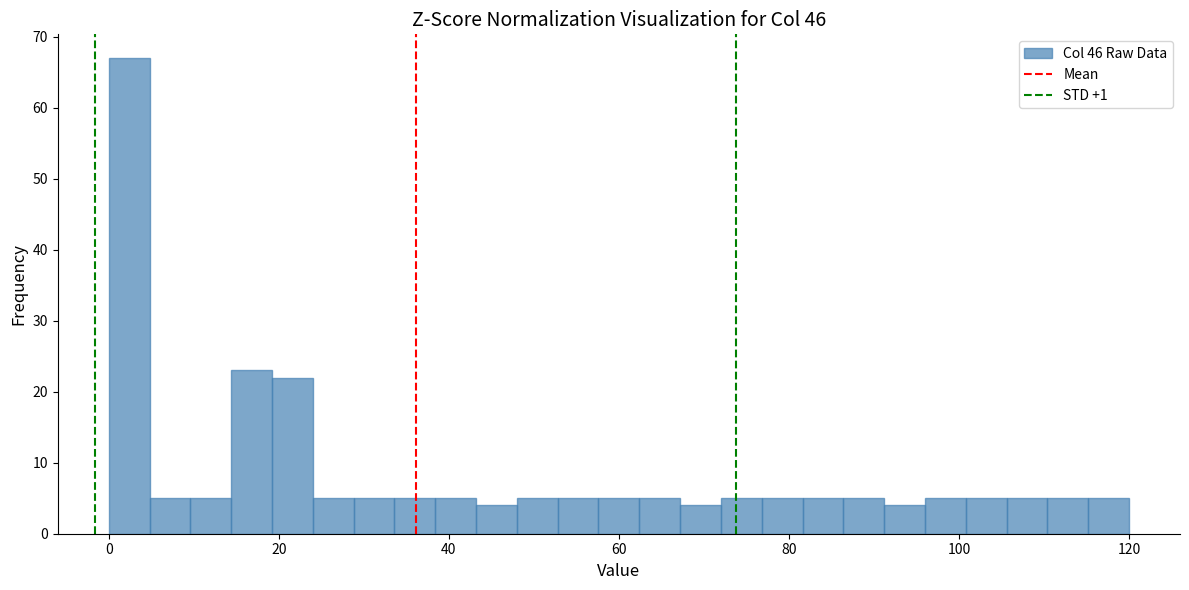

Around what value on the x-axis is the tallest bar? Give the approximate position of its centre, as read against the axis.

2